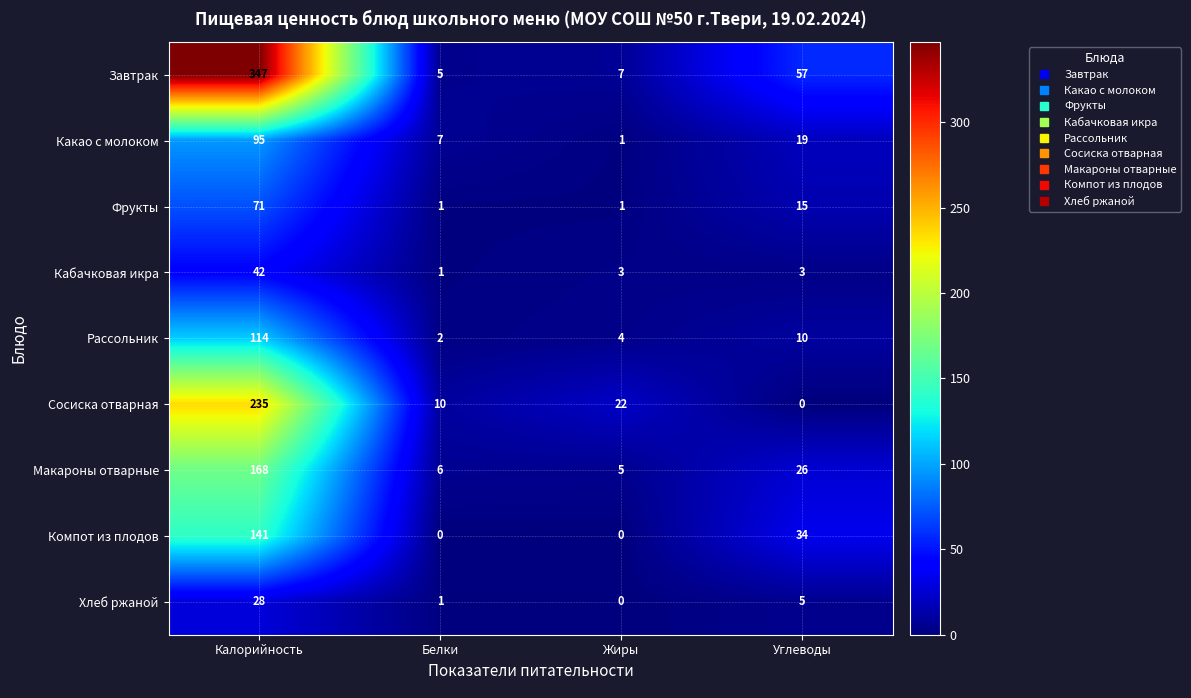

Rank the categories by Сосиска отварная value from highest to lowest.

Калорийность, Жиры, Белки, Углеводы